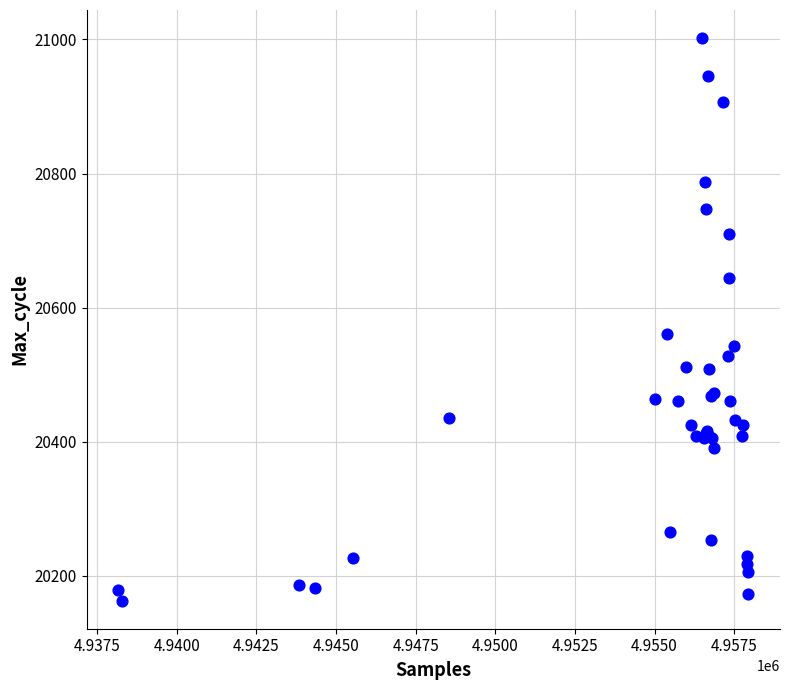

What Y value in the scatter plot is closest to 20582?

20561